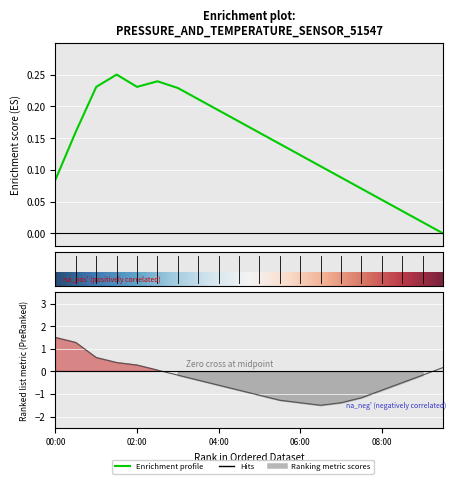

Count the number of categories in the chart.

20